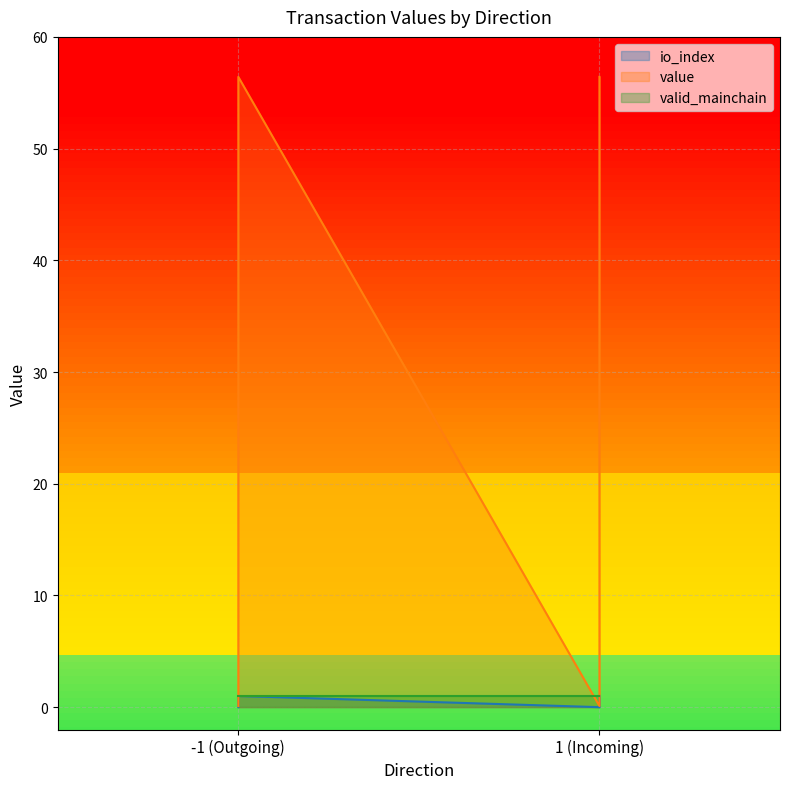

What is the maximum value for value?

56.4